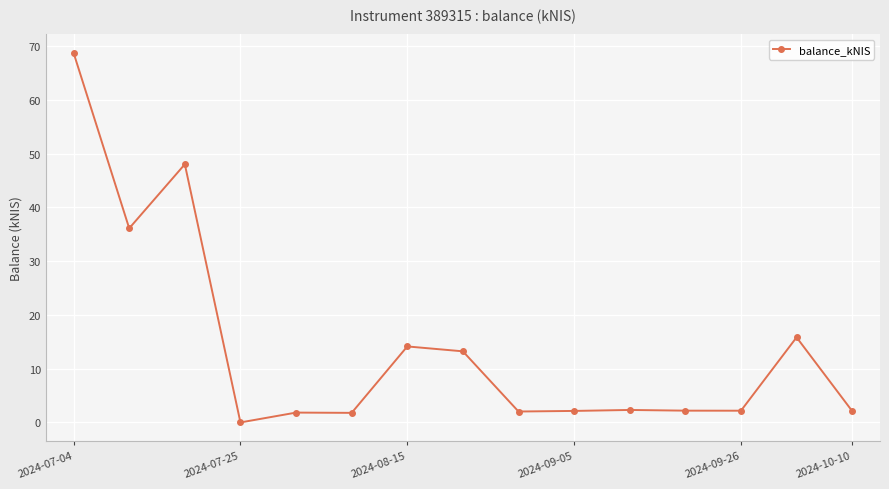

What is the difference between the maximum and minimum values?

68.7